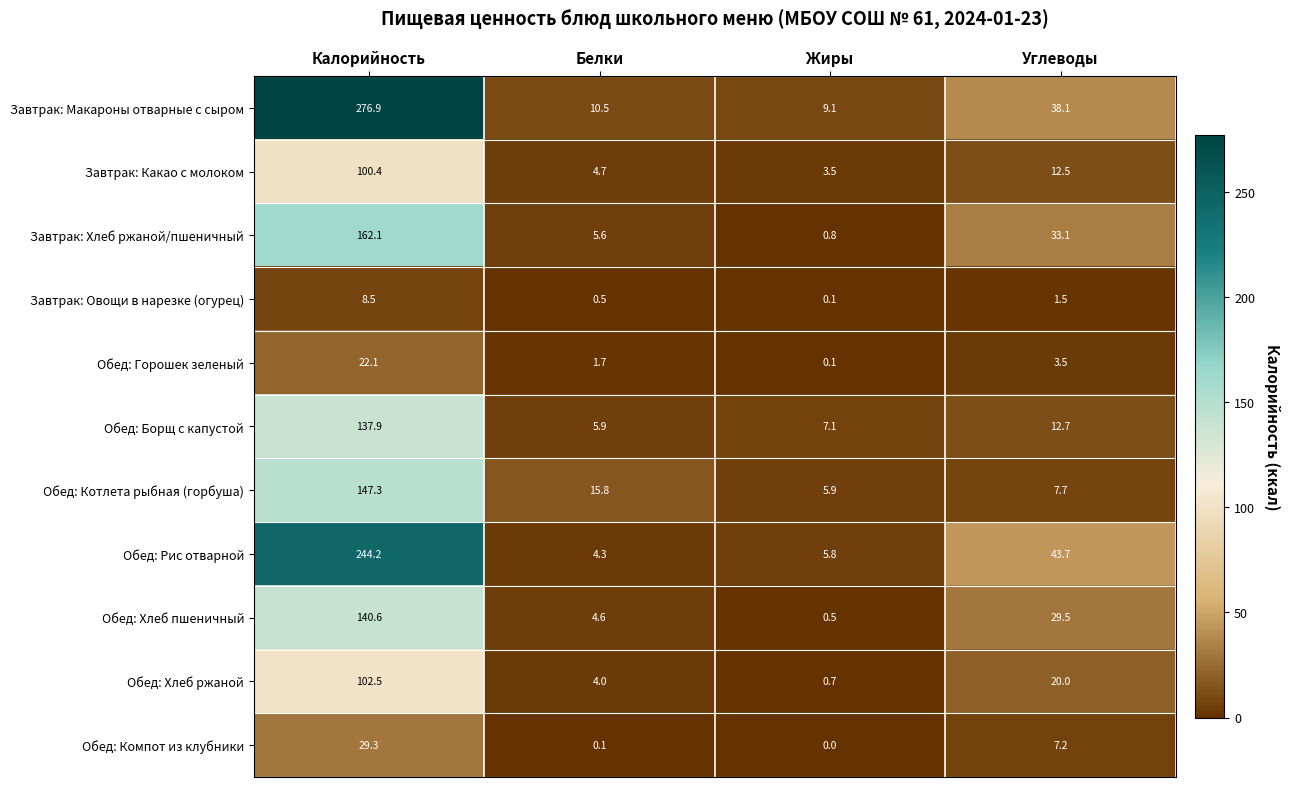

Rank the series at Белки from highest to lowest value.

Обед: Котлета рыбная (горбуша), Завтрак: Макароны отварные с сыром, Обед: Борщ с капустой, Завтрак: Хлеб ржаной/пшеничный, Завтрак: Какао с молоком, Обед: Хлеб пшеничный, Обед: Рис отварной, Обед: Хлеб ржаной, Обед: Горошек зеленый, Завтрак: Овощи в нарезке (огурец), Обед: Компот из клубники